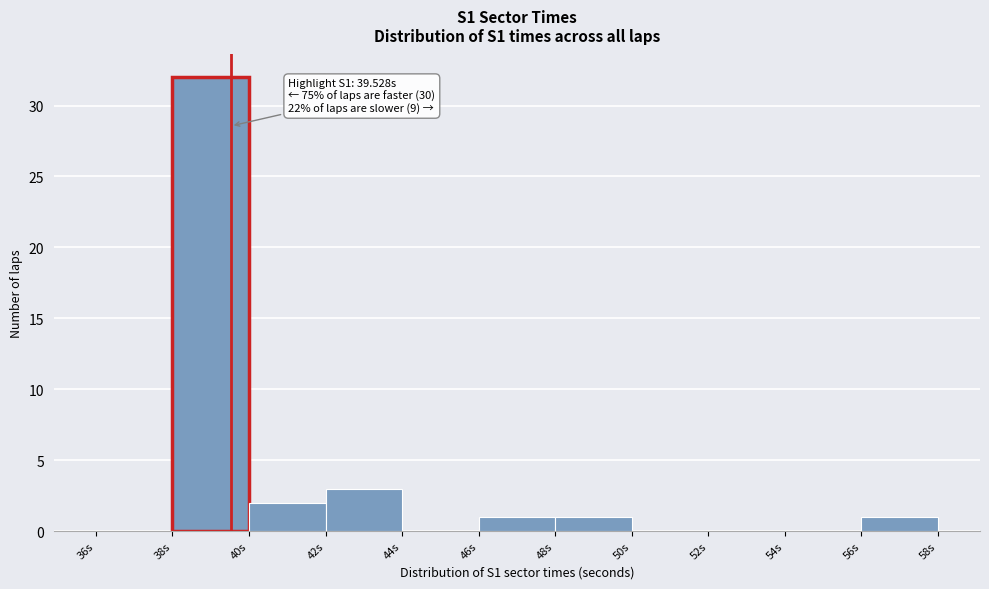

Which range on the x-axis has the tallest bar?

38 to 40